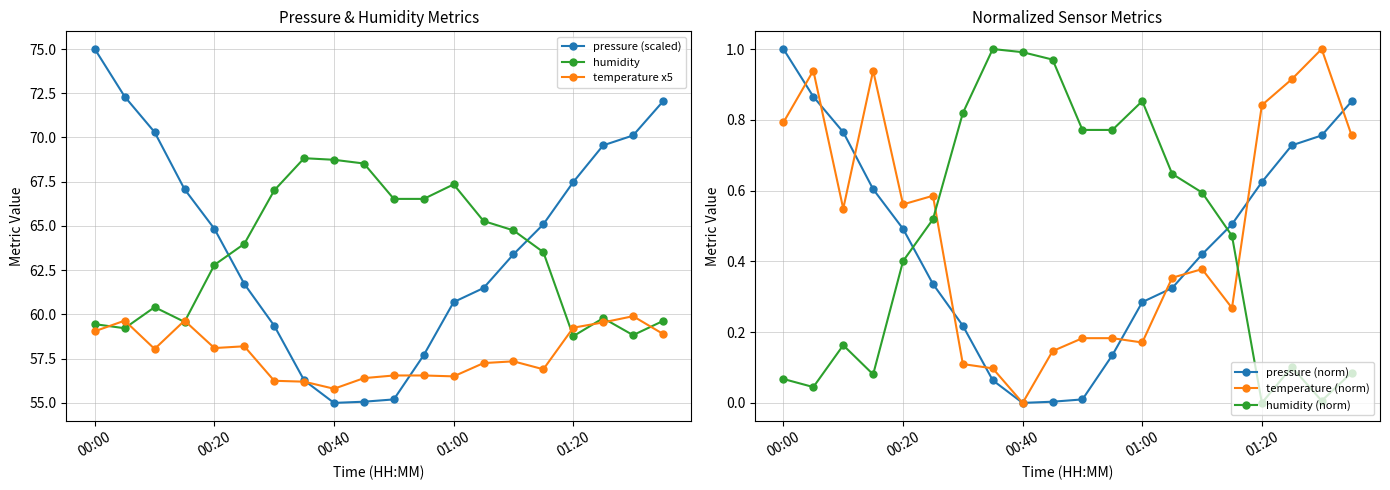

What is the lowest value of the humidity series?

58.8